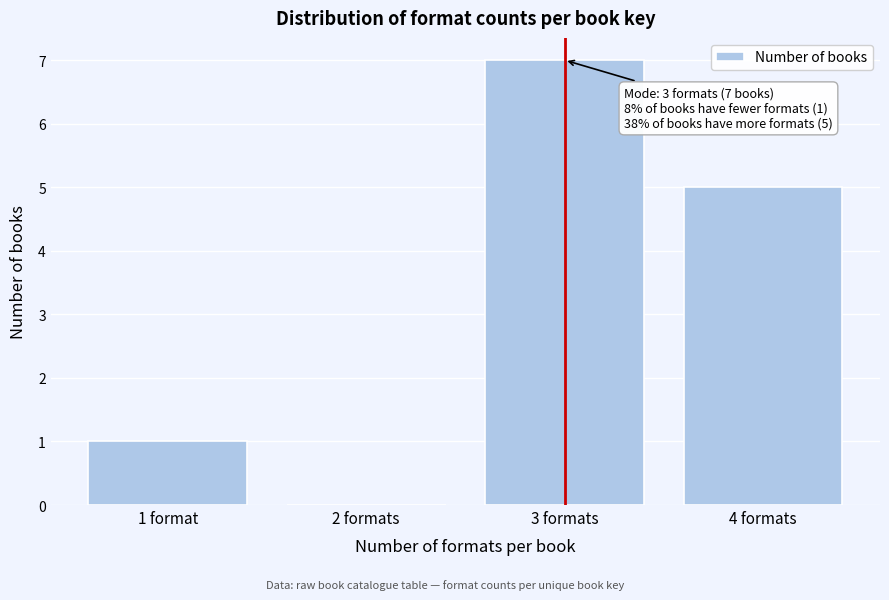

Reading right to left, what are all the values shown in this chart?

4 formats=5	3 formats=7	2 formats=0	1 format=1